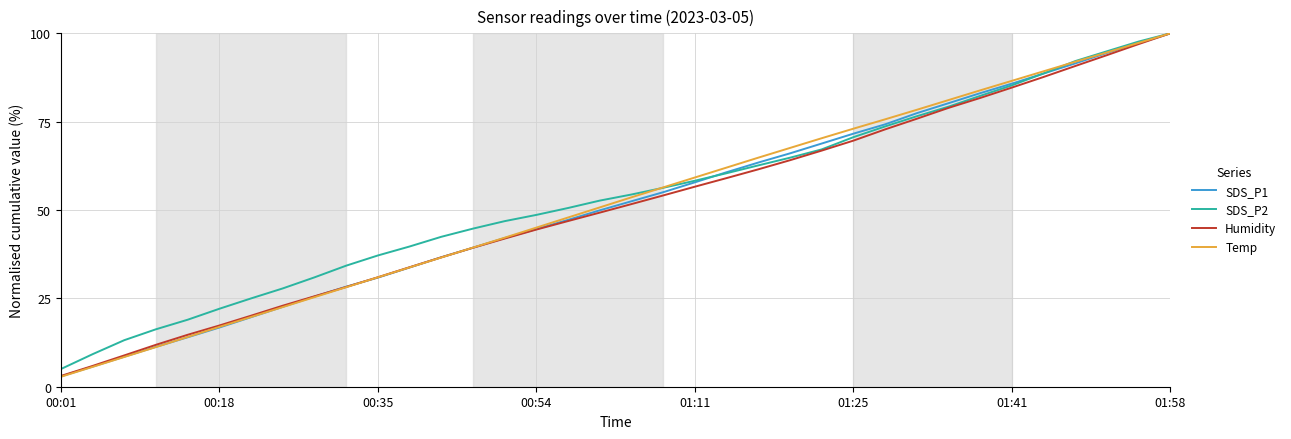

Which series has the widest spread of values?

Temp